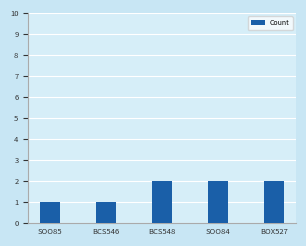

What is the difference between the values at SOO84 and SOO85?

1